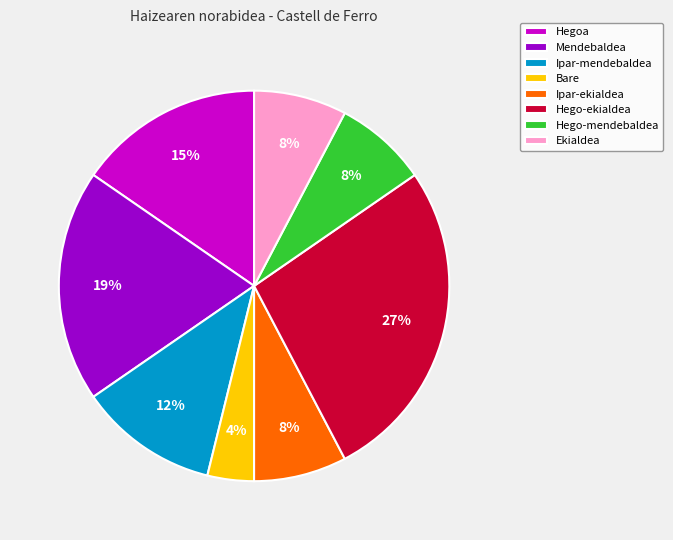

To the nearest percent, what is the average slice percentage?

12%